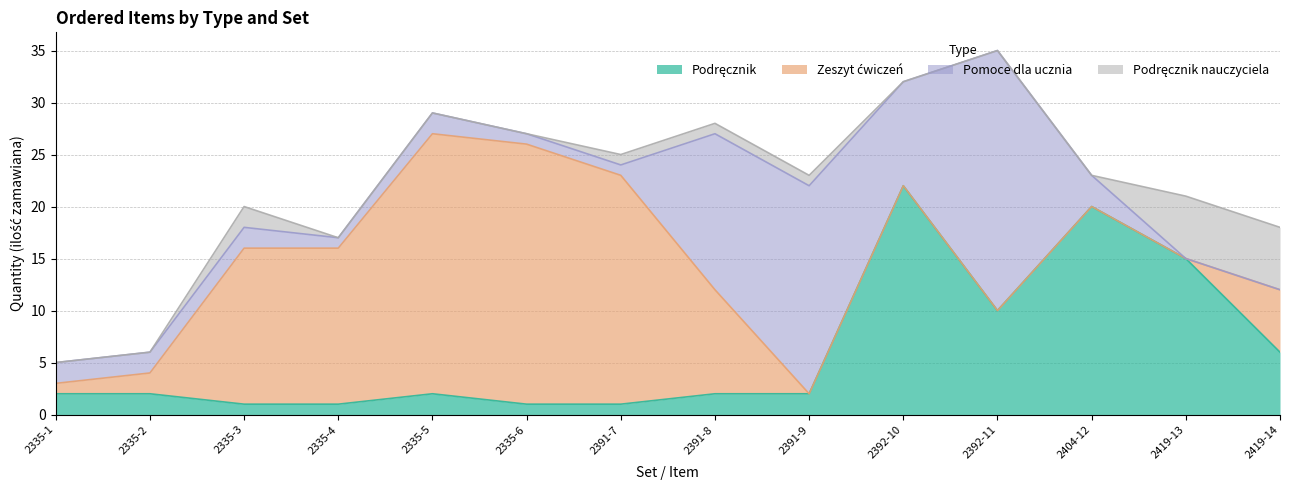

Does the chart display data point markers on the line(s)?

No